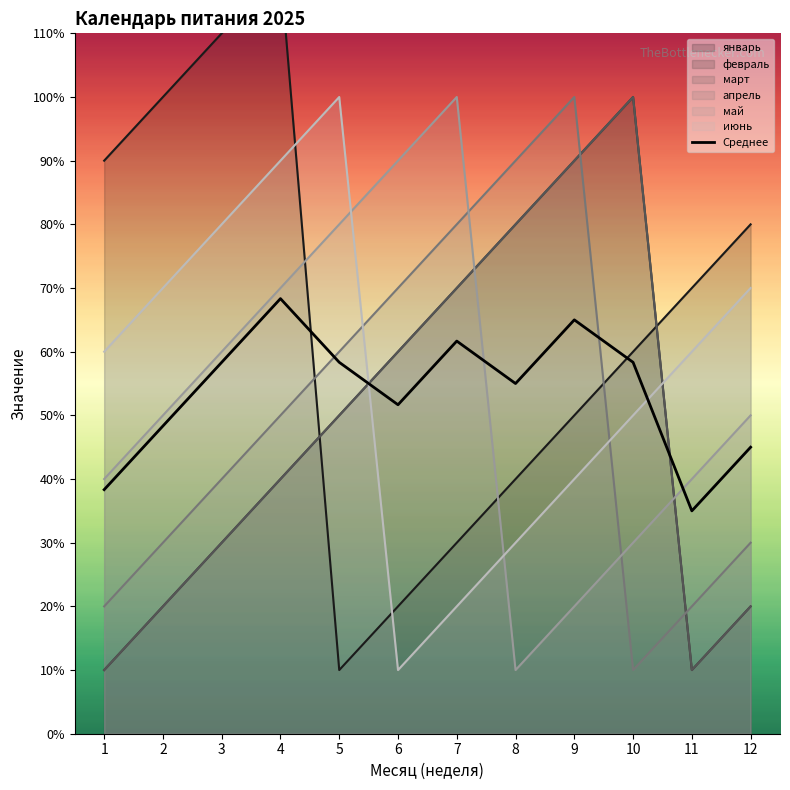

How many categories are shown in the chart?

12